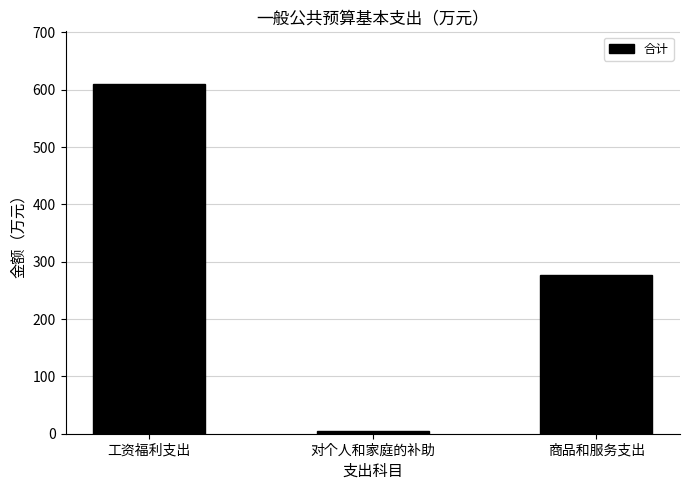

Which has a higher value, 商品和服务支出 or 工资福利支出?

工资福利支出